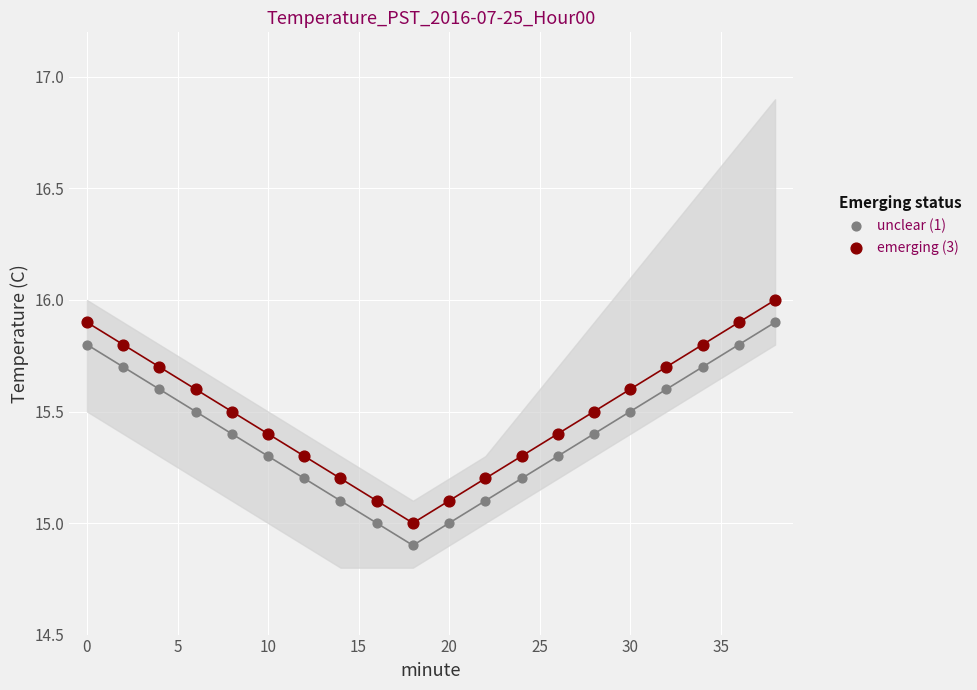

Across all data points, what is the range of X values (max minus min)?

38.0